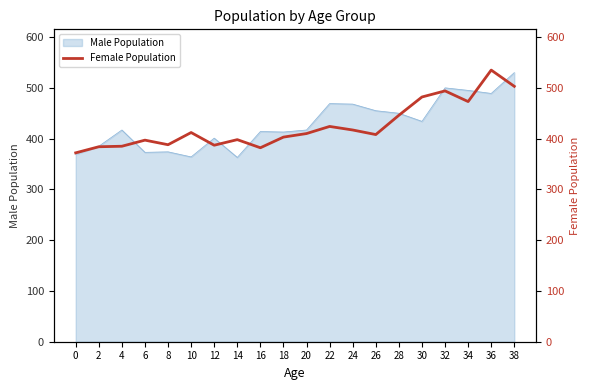

At which category does the data reach its first local valley?

8